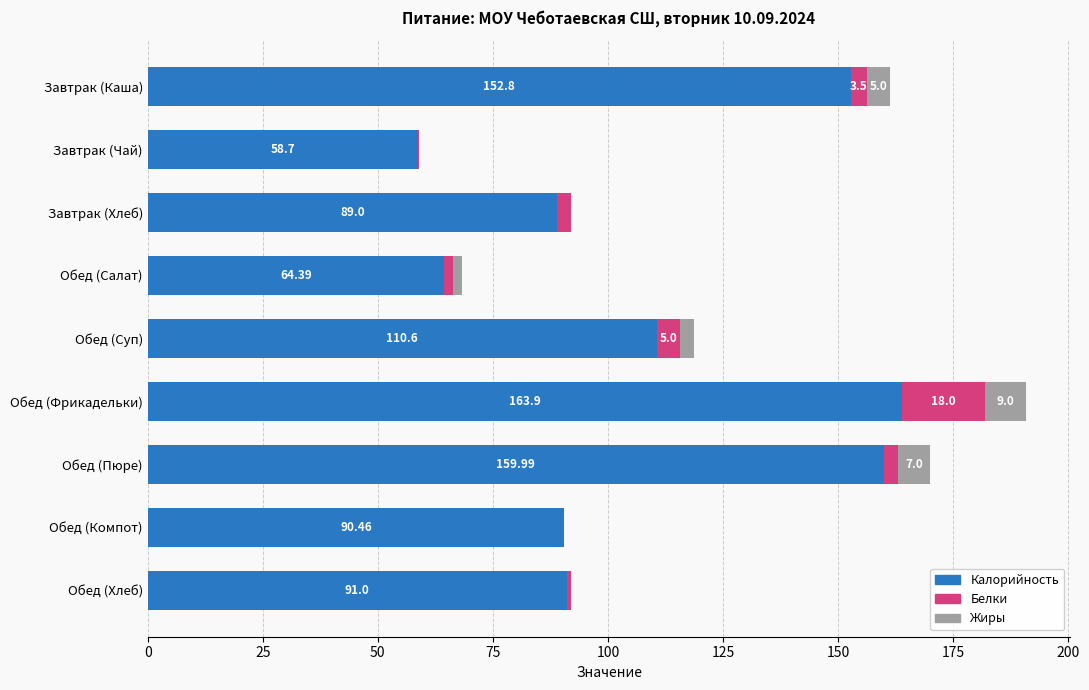

At which category is the sum across all series the highest?

Обед (Фрикадельки)